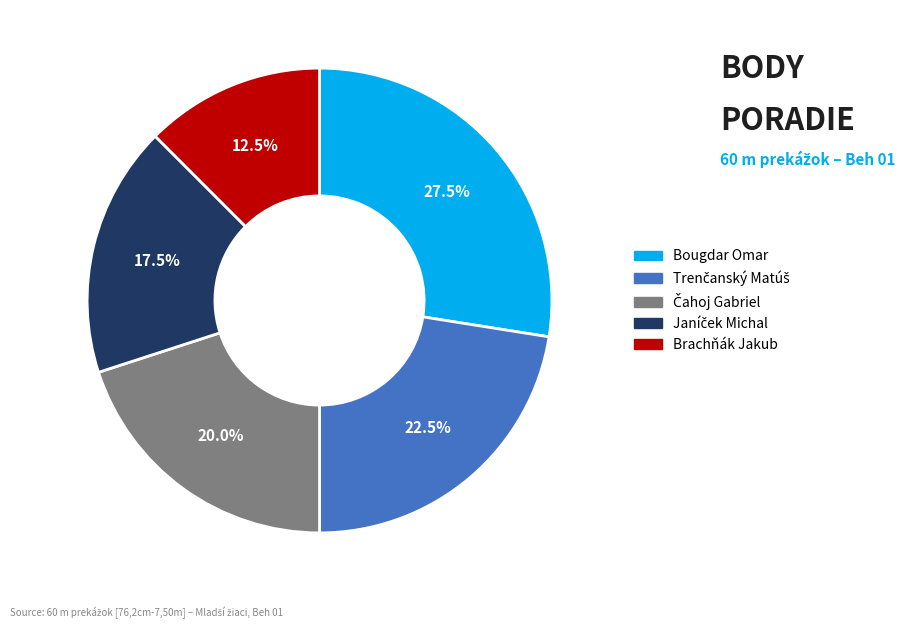

Which slice is the smallest?

Brachňák Jakub